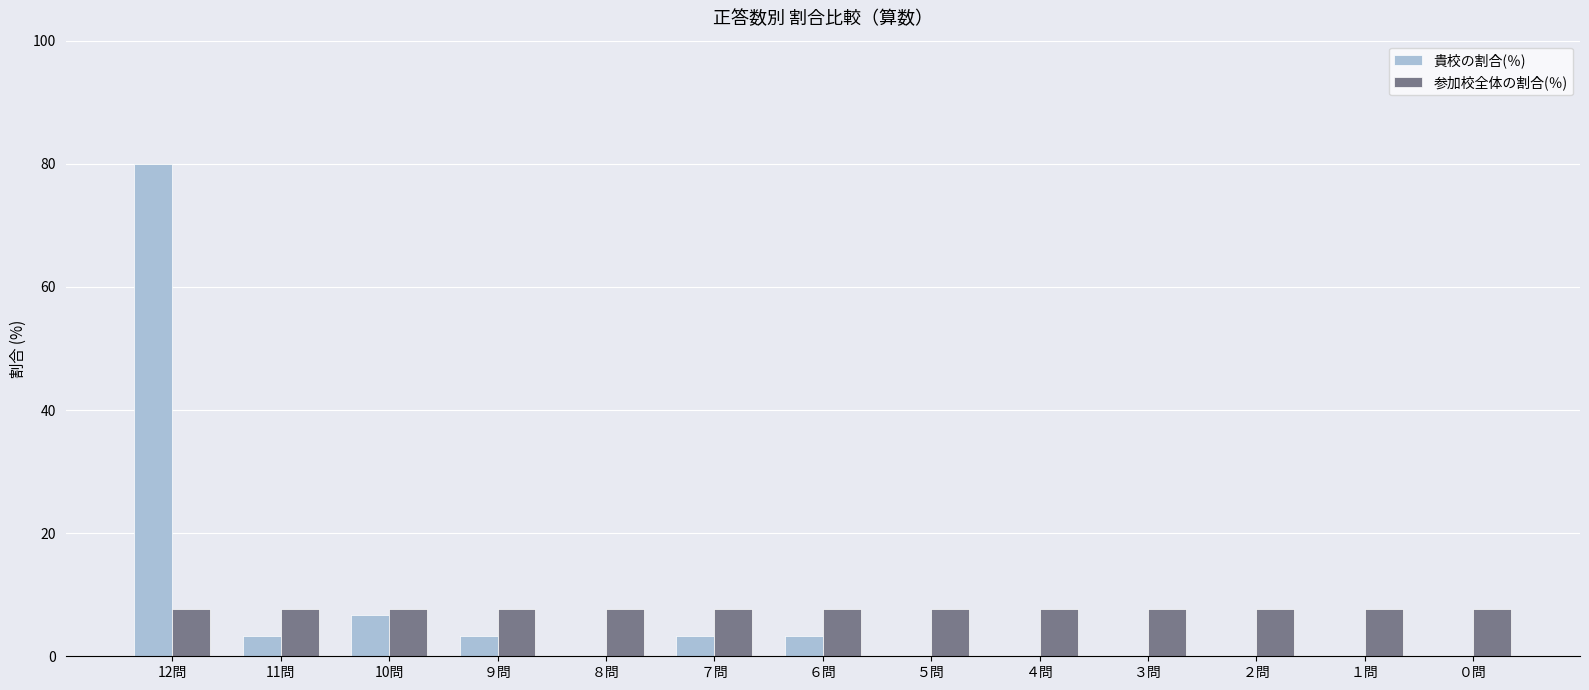

At which category is the sum across all series the highest?

12問